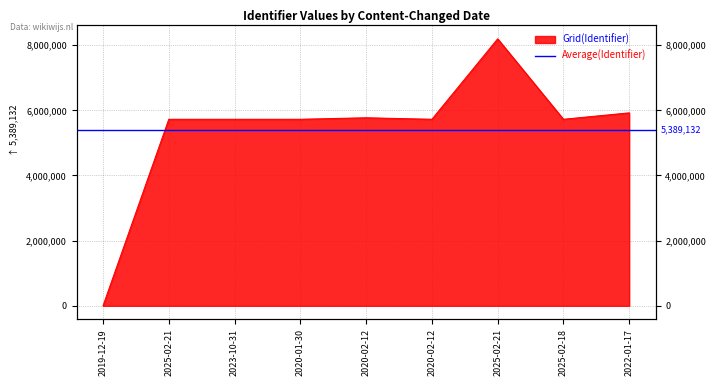

What is the sum of all values?

48502190